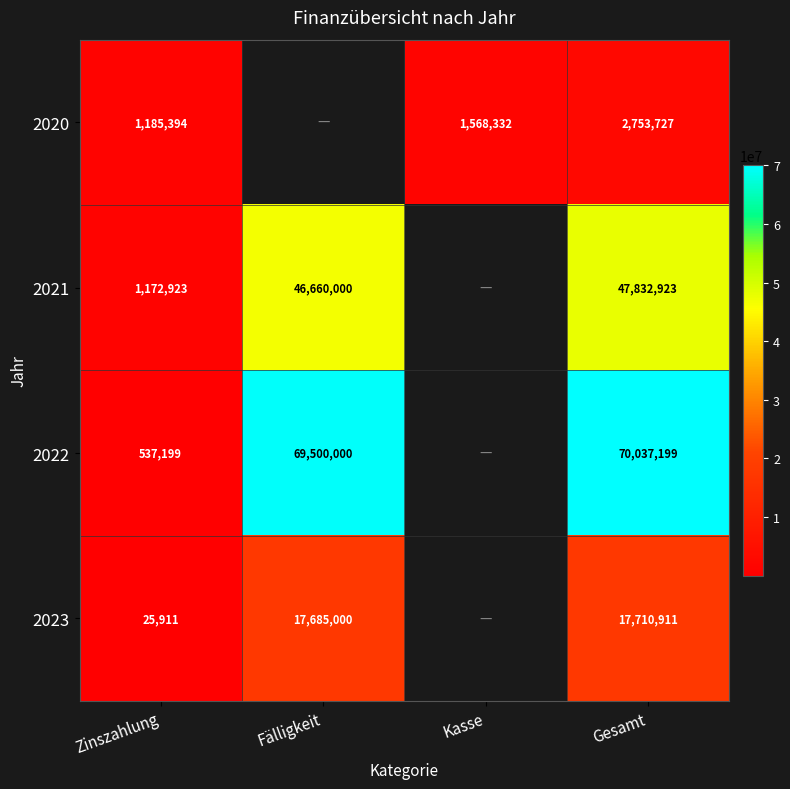

Which label corresponds to the largest value in the chart?

Gesamt